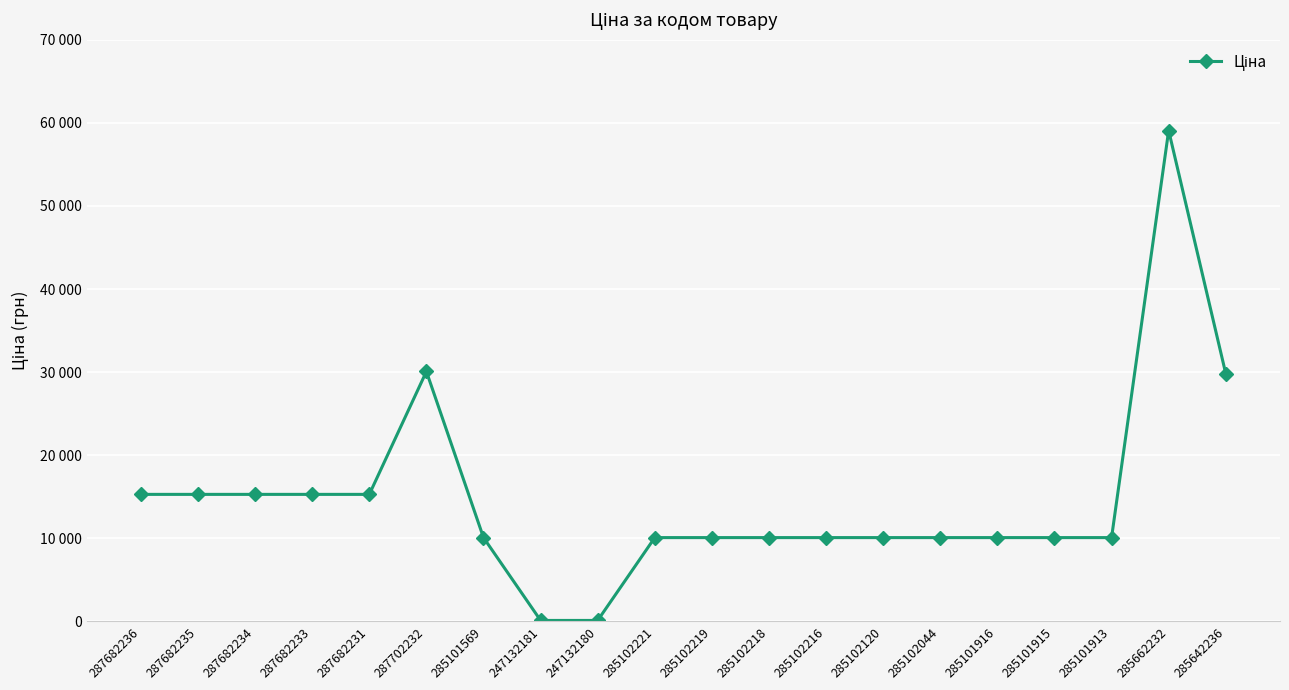

What is the label of the 6th point from the left?

287702232